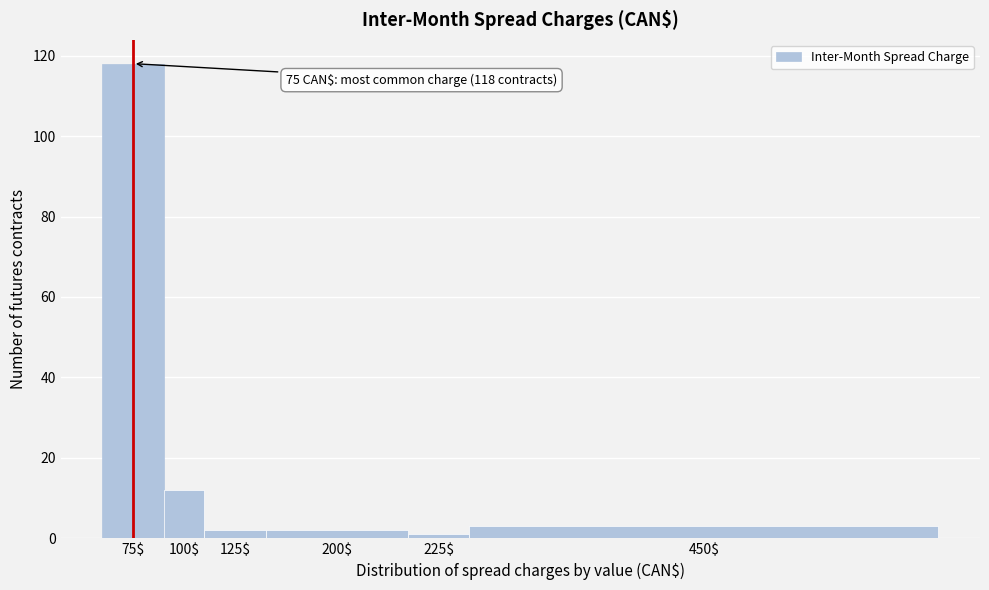

Reading left to right, what are all the values shown in this chart?

118	12	2	2	1	3